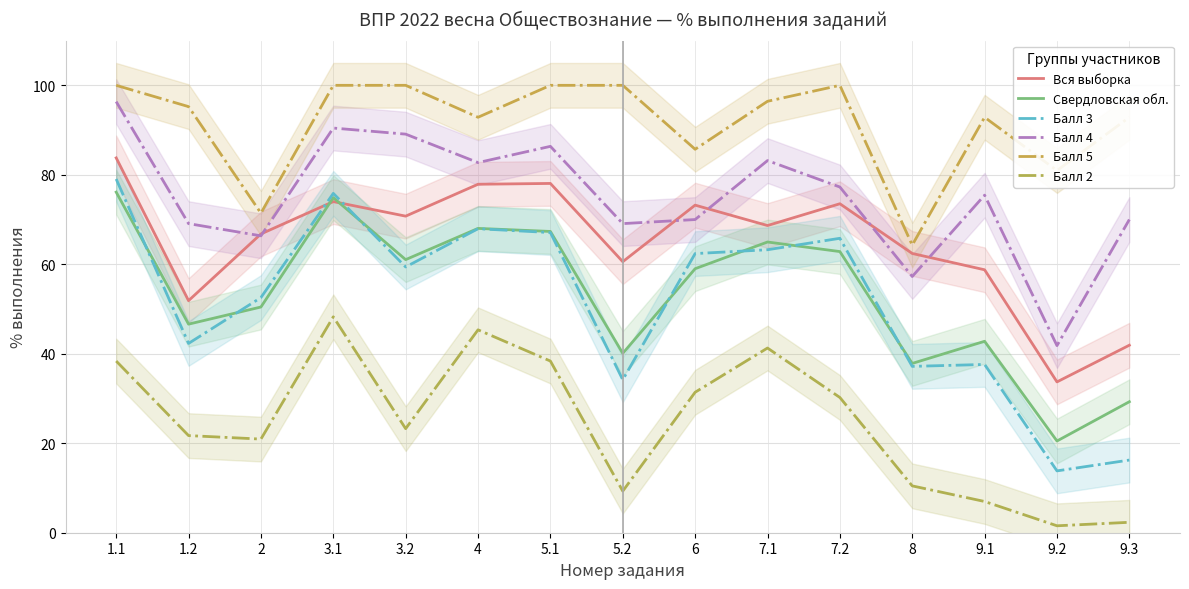

How many interior local valleys does the Балл 5 series have?

5